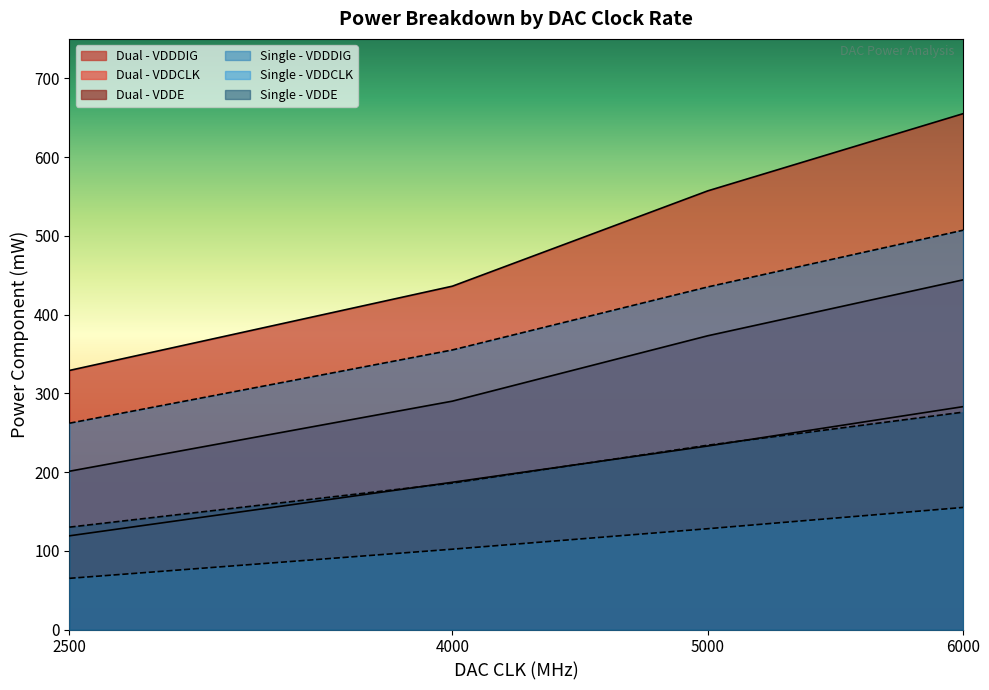

How many series are shown in this chart?

6